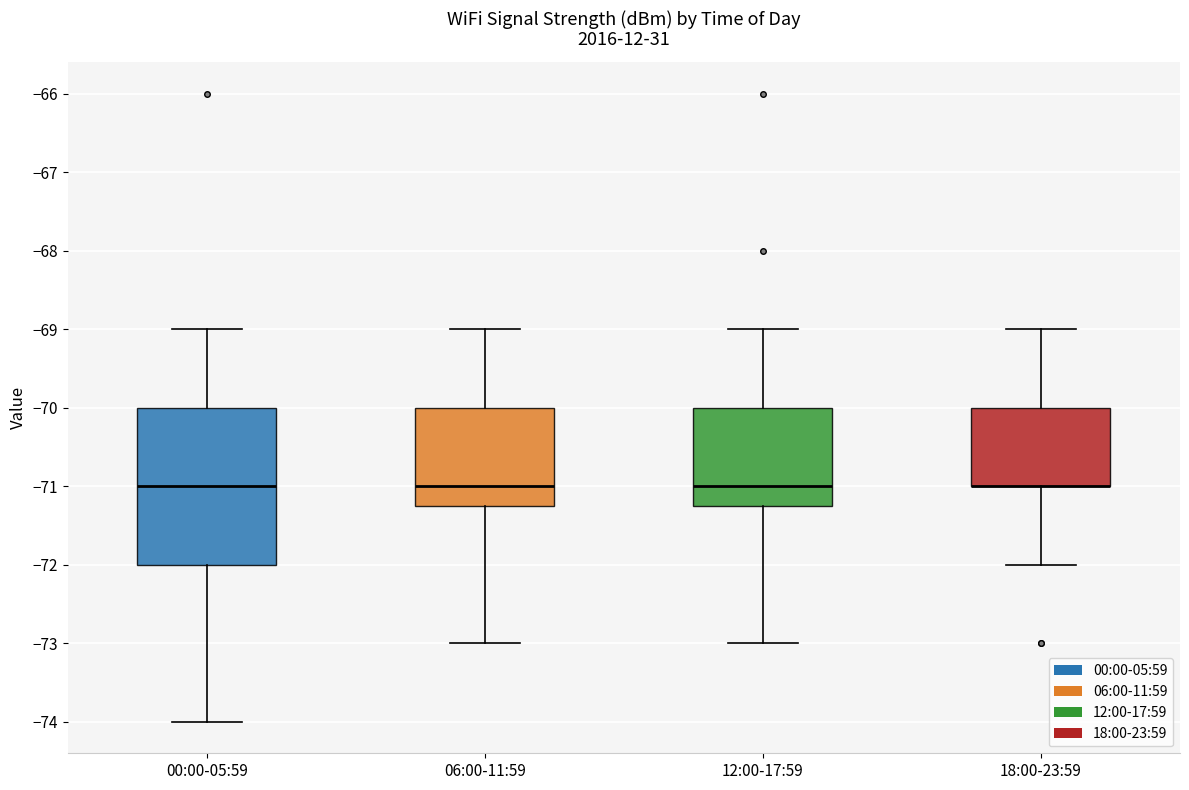

Where is the lower edge of the box for 12:00-17:59 on the y-axis? The values are not printed on the chart, so give them approximately, as read against the axis.

-71.2